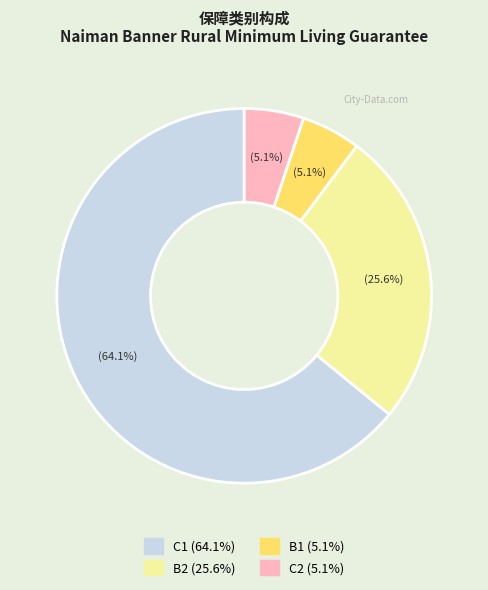

Which slice is the largest?

C1